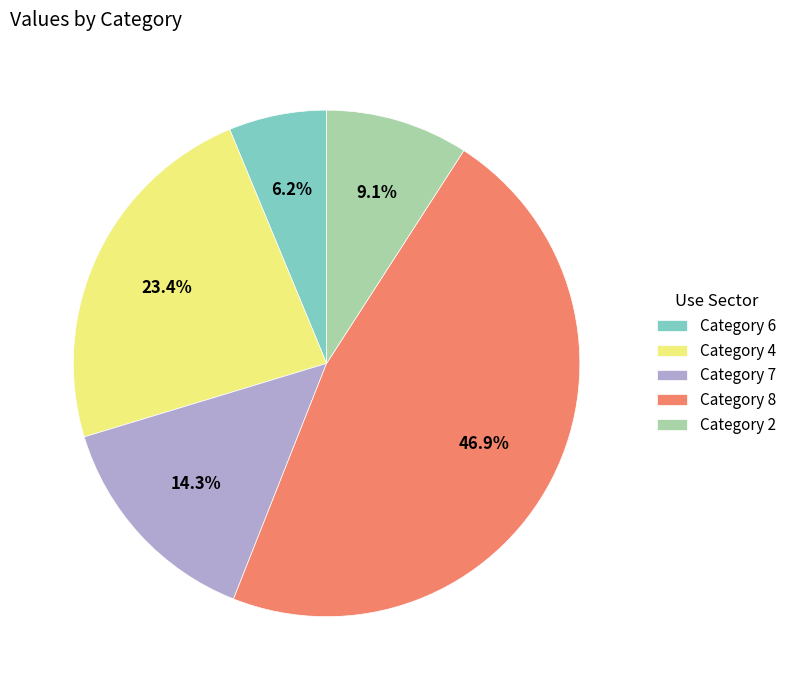

Which has a higher value, Category 6 or Category 2?

Category 2